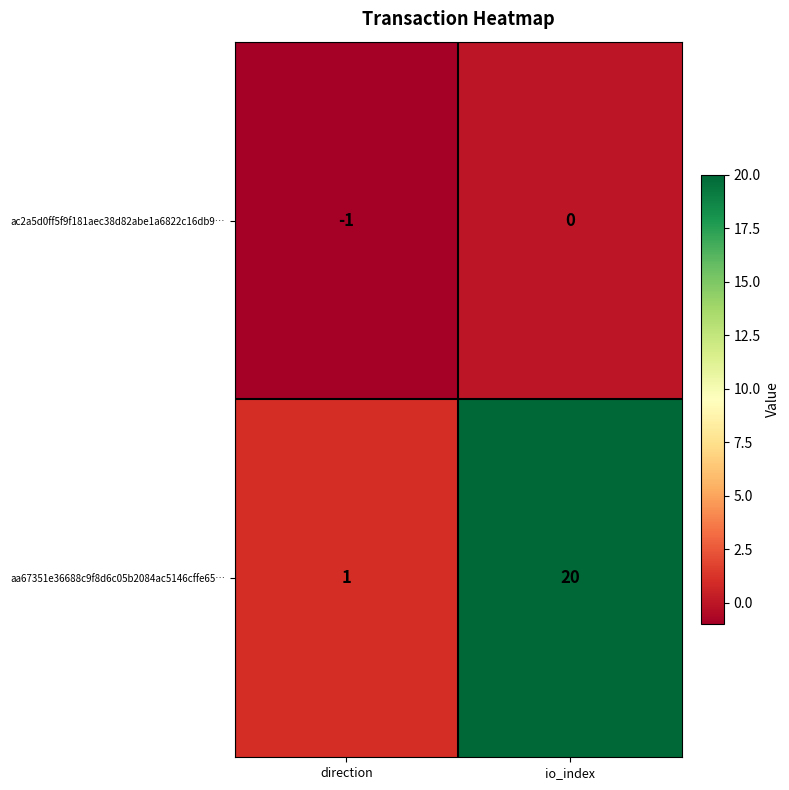

The value of ac2a5d0ff5f9f181aec38d82abe1a6822c16db9… at direction is -1. True or false?

True